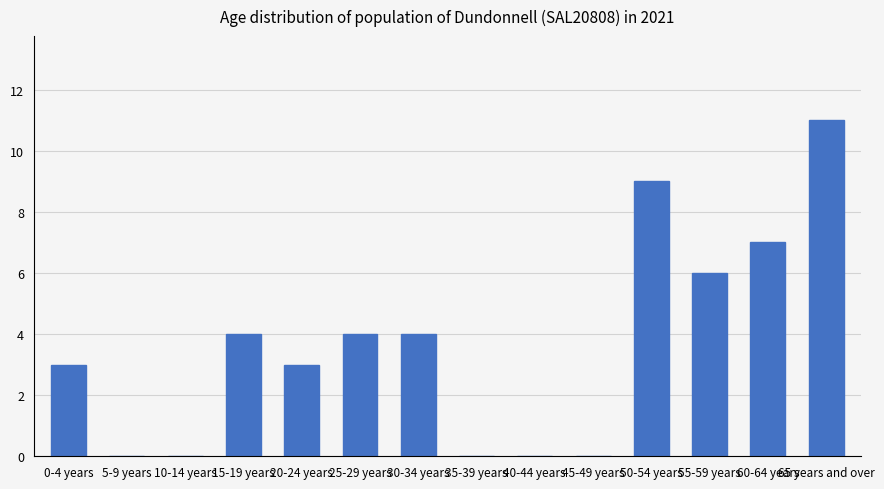

What is the change in value from 25-29 years to 40-44 years?

-4